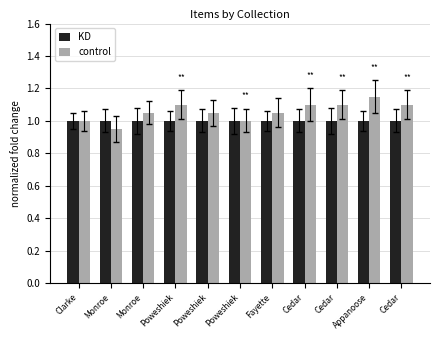

What is the approximate value of KD at Cedar?

1.0